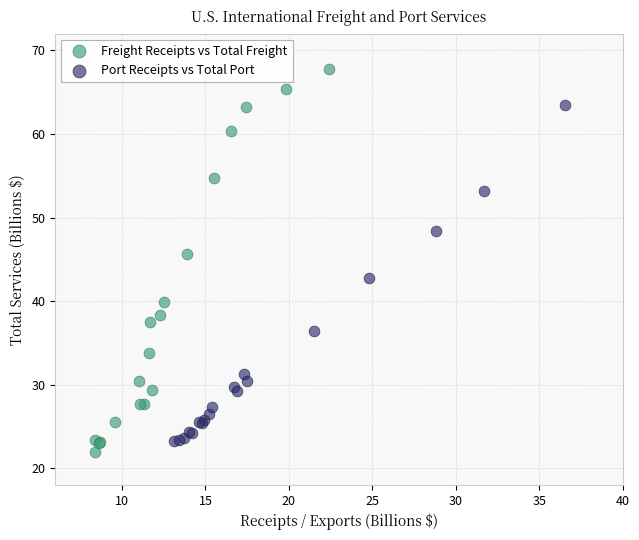

Which series contains the highest Y value?

Freight Receipts vs Total Freight